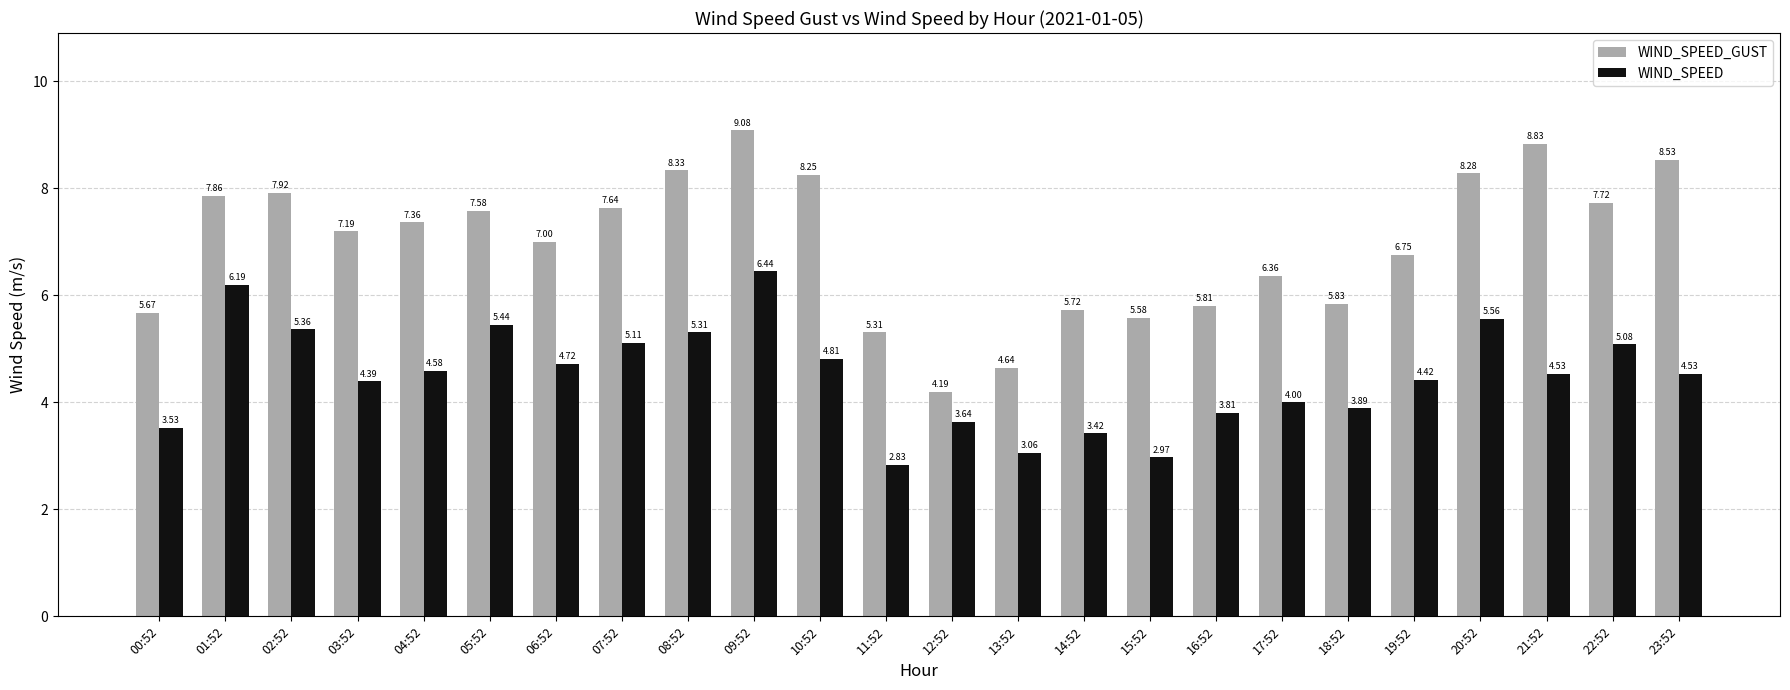

At which label does WIND_SPEED_GUST first exceed 7?

01:52